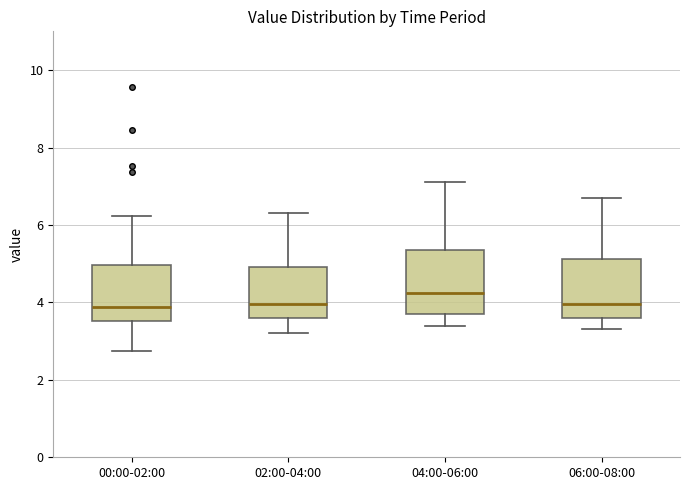

Reading left to right, read every box against the y-axis: the position of its median line, the range the box covers, and the ends of its whiskers. The values are not printed on the chart, so give them approximately, as read against the axis.

00:00-02:00: median 3.8, box 3.6 to 5.0, whiskers 2.8 to 6.2
02:00-04:00: median 4.0, box 3.6 to 5.0, whiskers 3.2 to 6.4
04:00-06:00: median 4.2, box 3.6 to 5.4, whiskers 3.4 to 7.2
06:00-08:00: median 4.0, box 3.6 to 5.2, whiskers 3.4 to 6.8